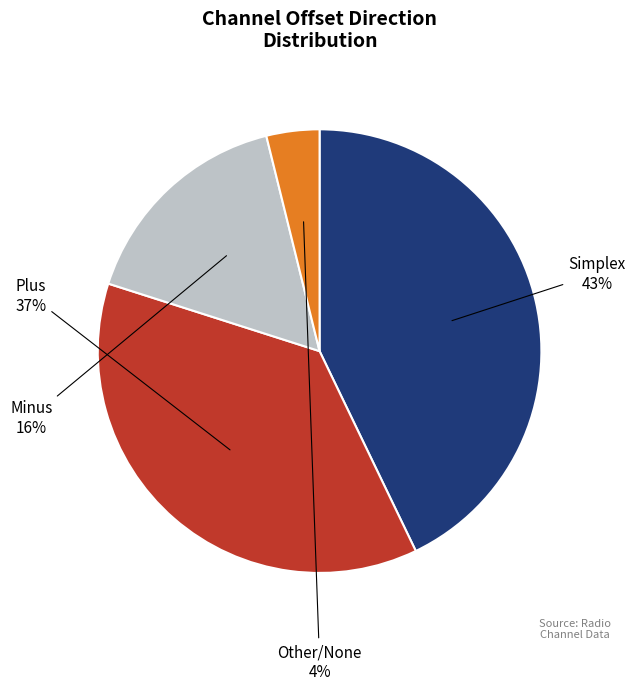

To the nearest percent, what is the difference between the largest and smallest slice percentages?

39%